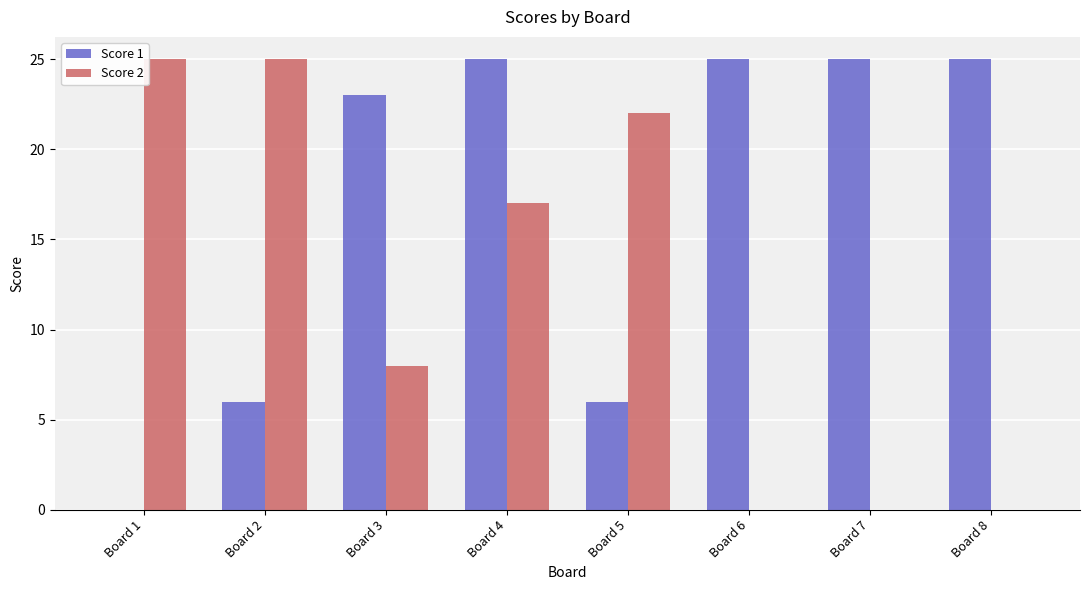

How many groups of bars are there?

8